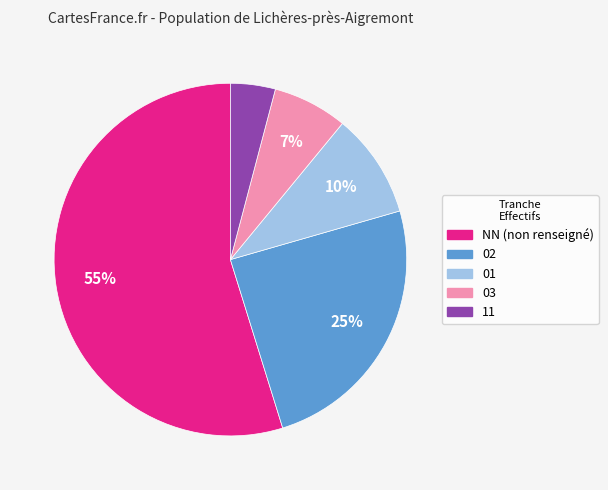

Between 01 and NN, which is larger?

NN